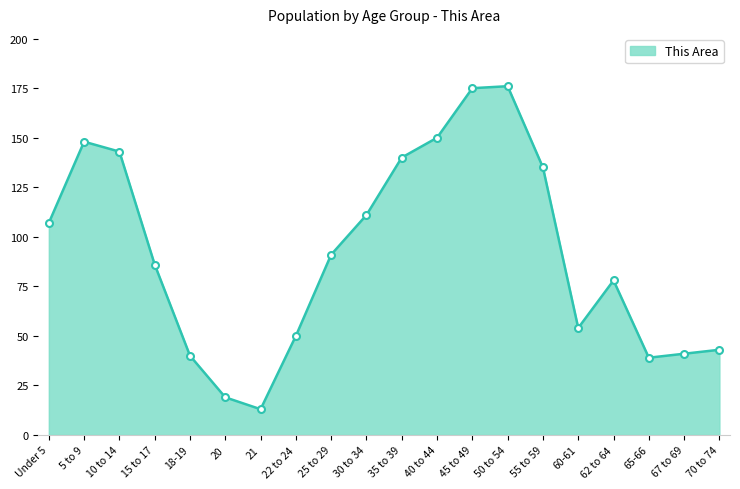

The chart shows a value of 25 at 67 to 69. True or false?

False